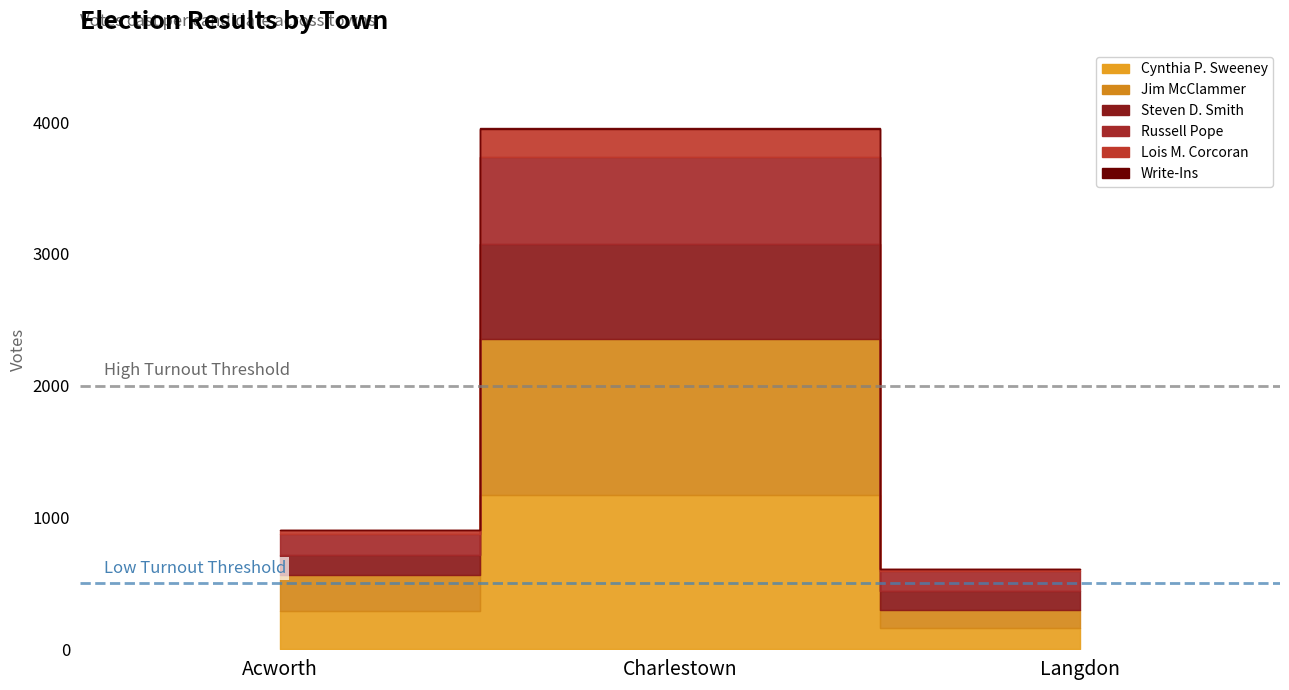

True or false: Steven D. Smith has a value of 146 at Langdon.

True